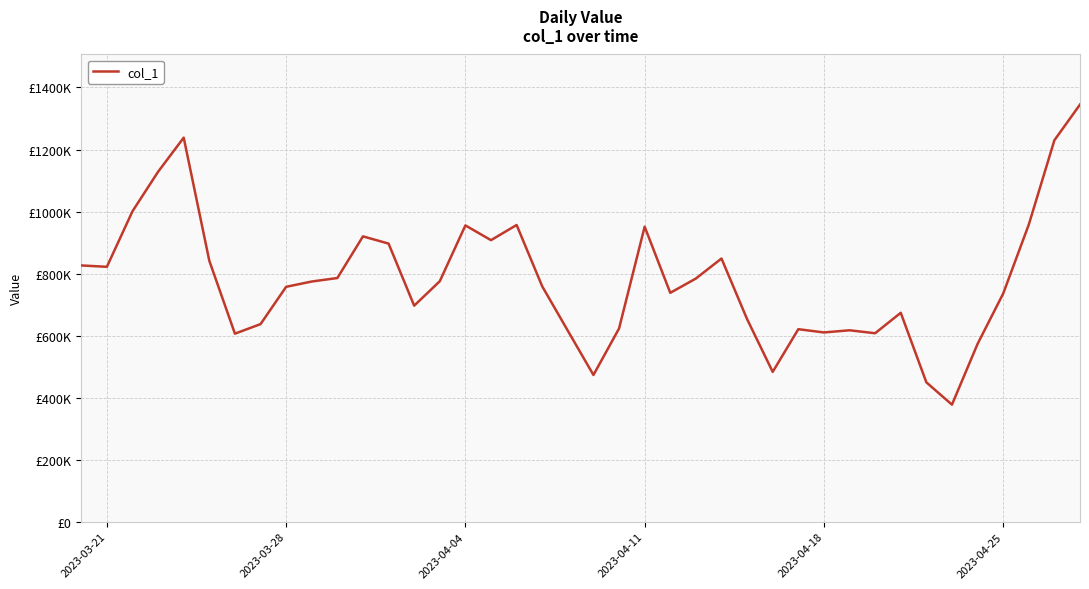

Does the chart have visible grid lines?

Yes